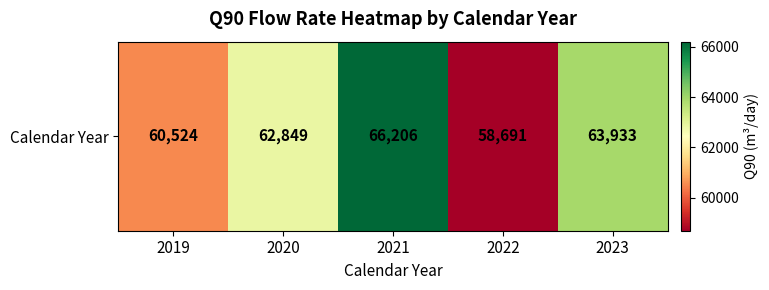

How many distinct data groups are displayed?

1